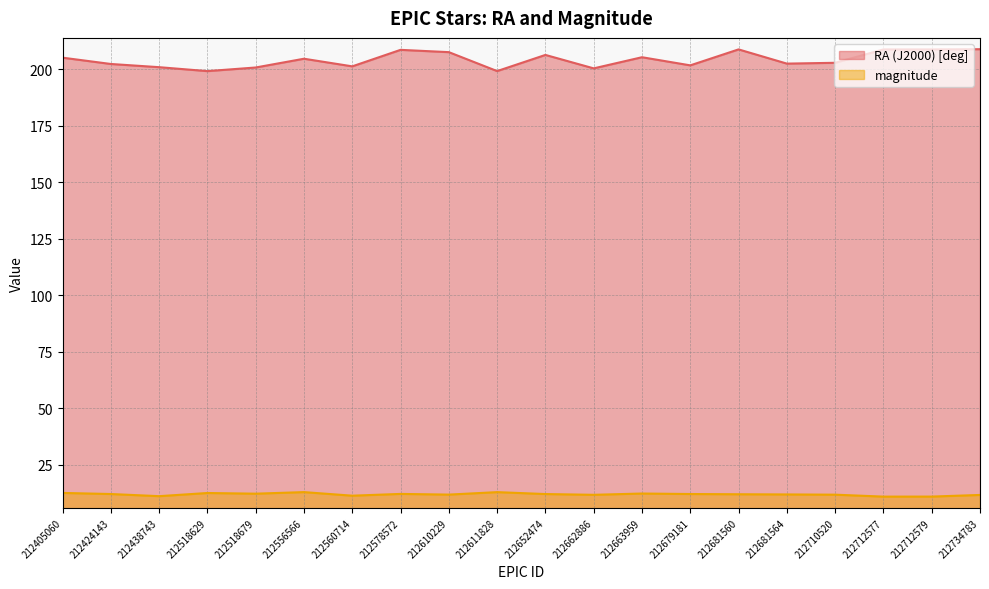

Rank the series by their average value, from lowest to highest.

magnitude, RA (J2000) [deg]